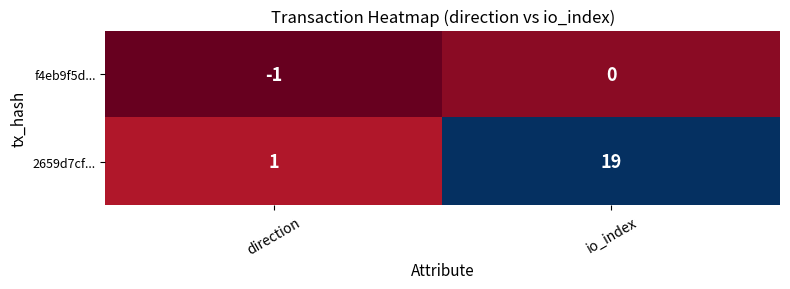

At which label is f4eb9f5d... closest to 0?

io_index